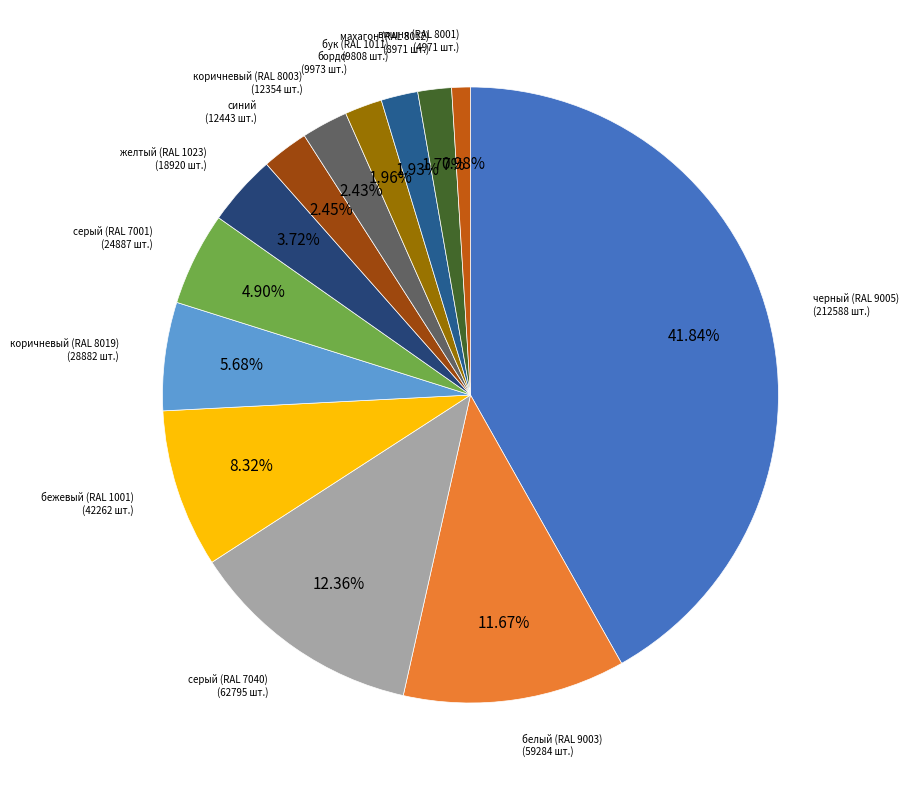

Count the number of slices in the pie.

13